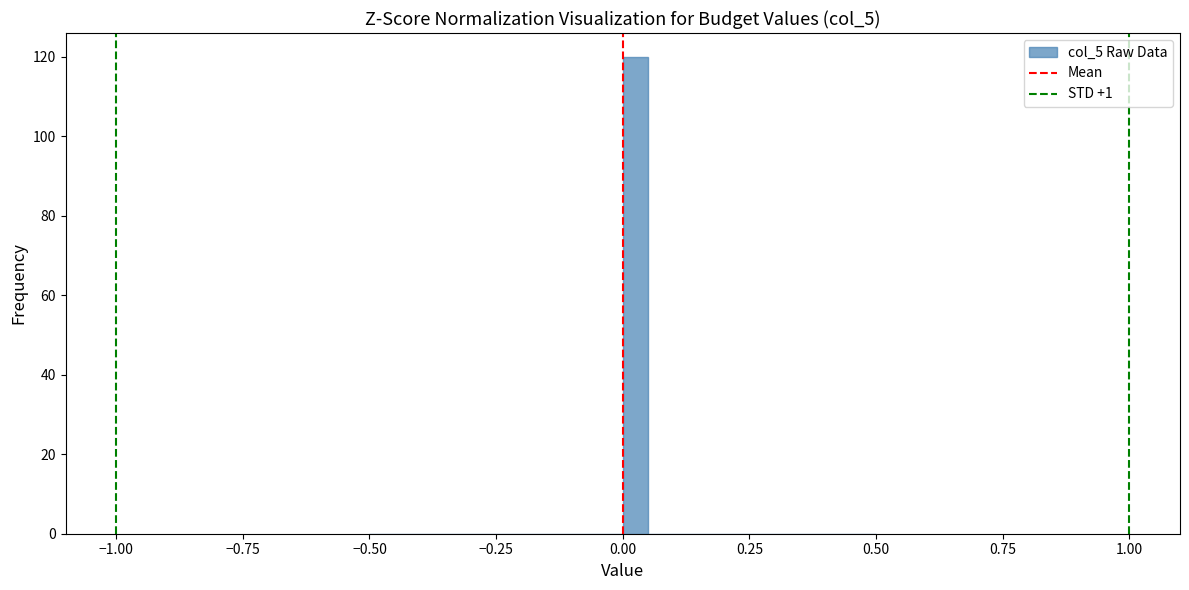

Around what value on the x-axis is the tallest bar? Give the approximate position of its centre, as read against the axis.

0.05